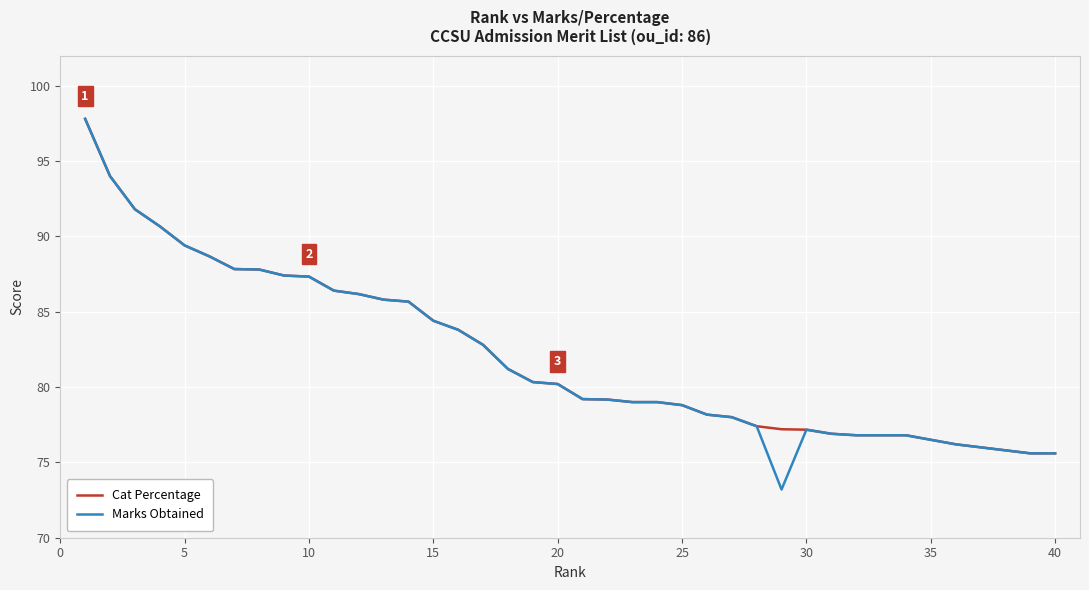

What is the average value of the Cat Percentage series?

82.1